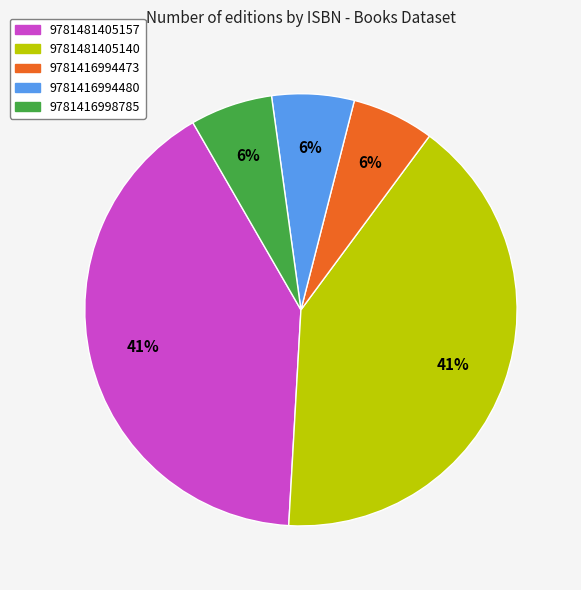

To the nearest percent, what is the average slice percentage?

20%